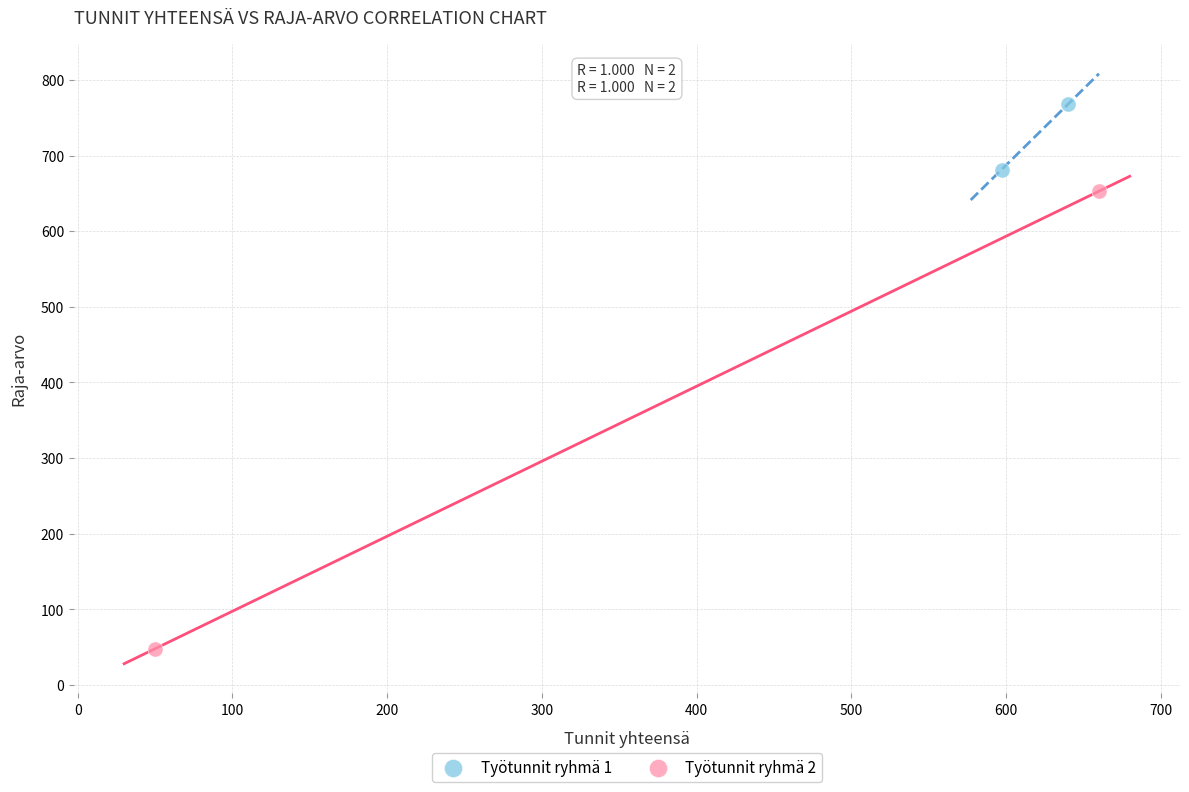

What are all the series names shown in the legend?

Työtunnit ryhmä 1, Työtunnit ryhmä 2